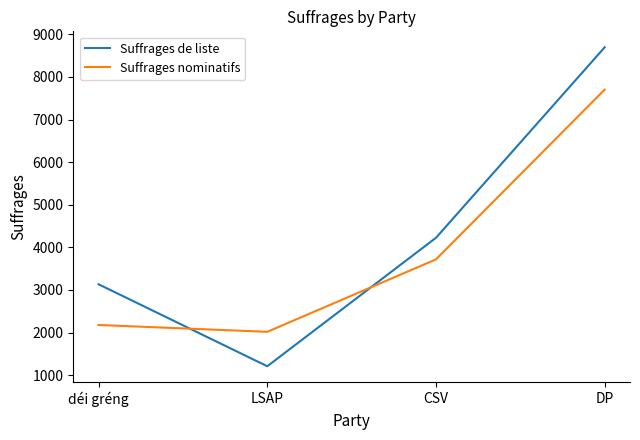

Which series ends up on top after the final intersection of Suffrages de liste and Suffrages nominatifs?

Suffrages de liste